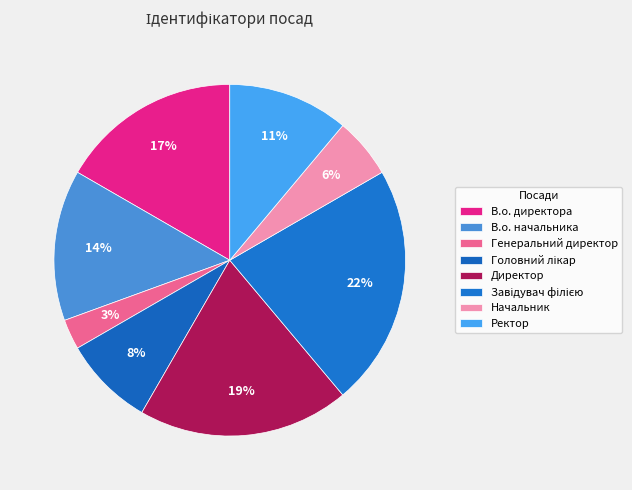

Count the number of slices in the pie.

8